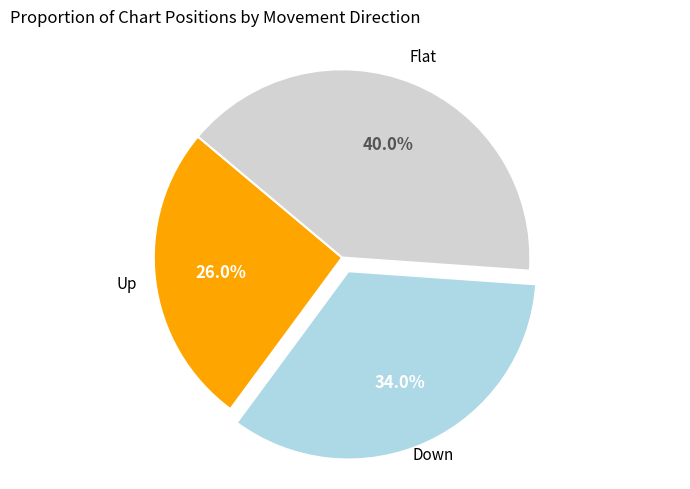

Does any single category account for the majority?

No